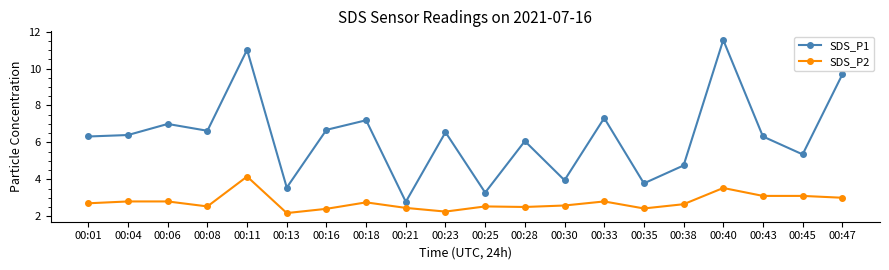

What is the smallest value displayed?

2.2